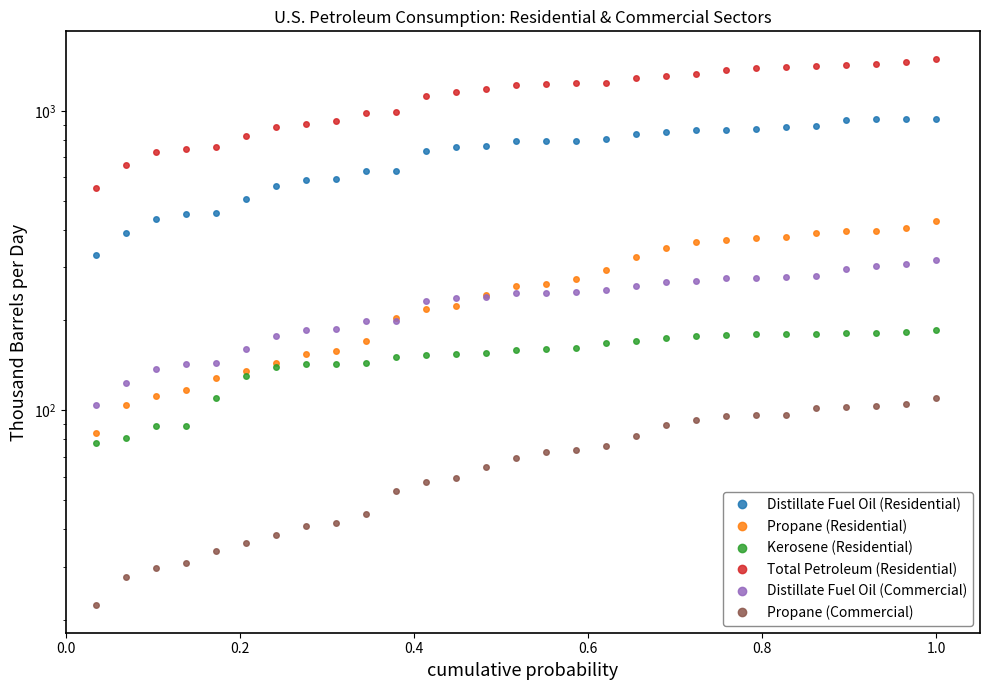

What is the difference between the maximum and minimum values in the Propane (Commercial) series?

87.2